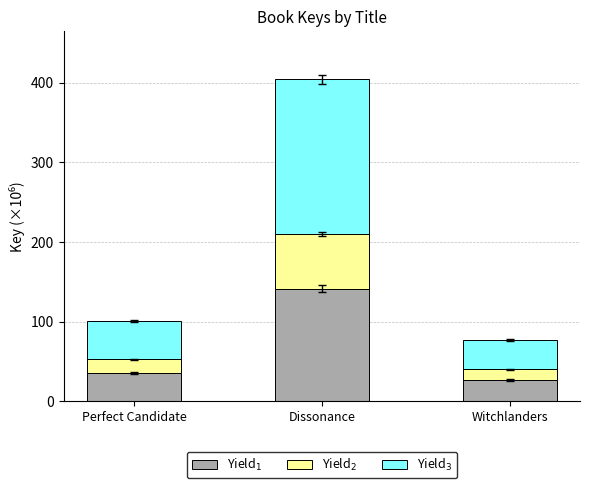

At which category is the sum across all series the highest?

Dissonance